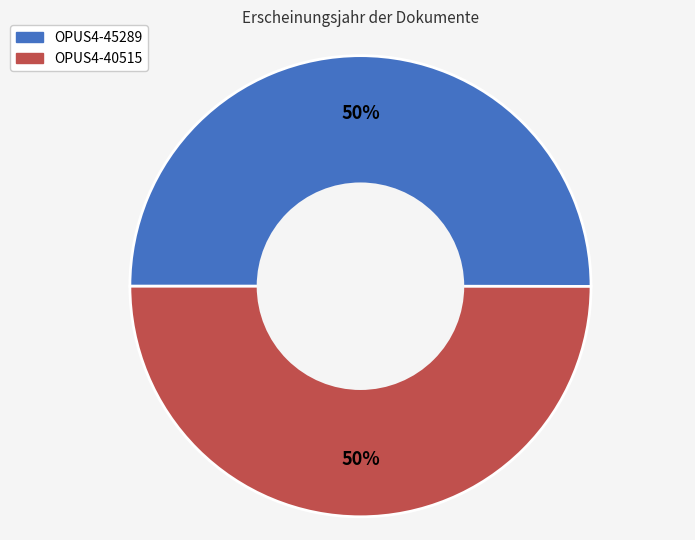

What is the ratio of the value at OPUS4-45289 to the value at OPUS4-40515?

1.0